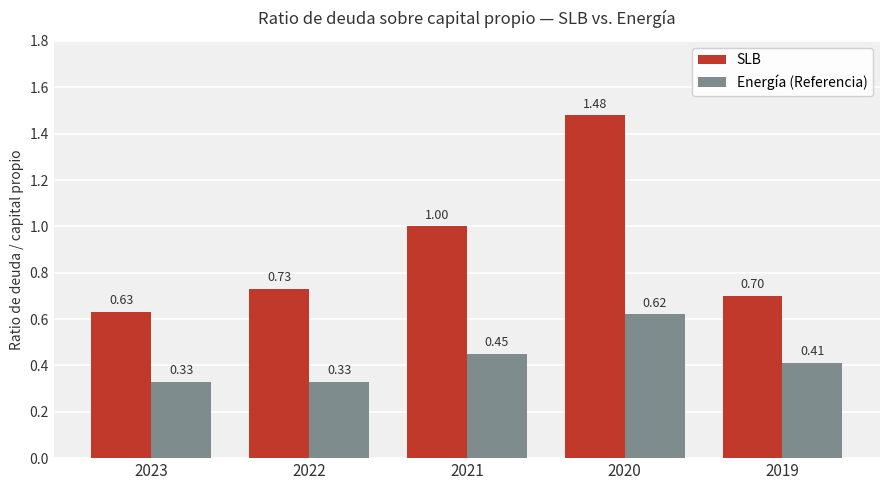

What is the total value across all series at 2020?

2.1